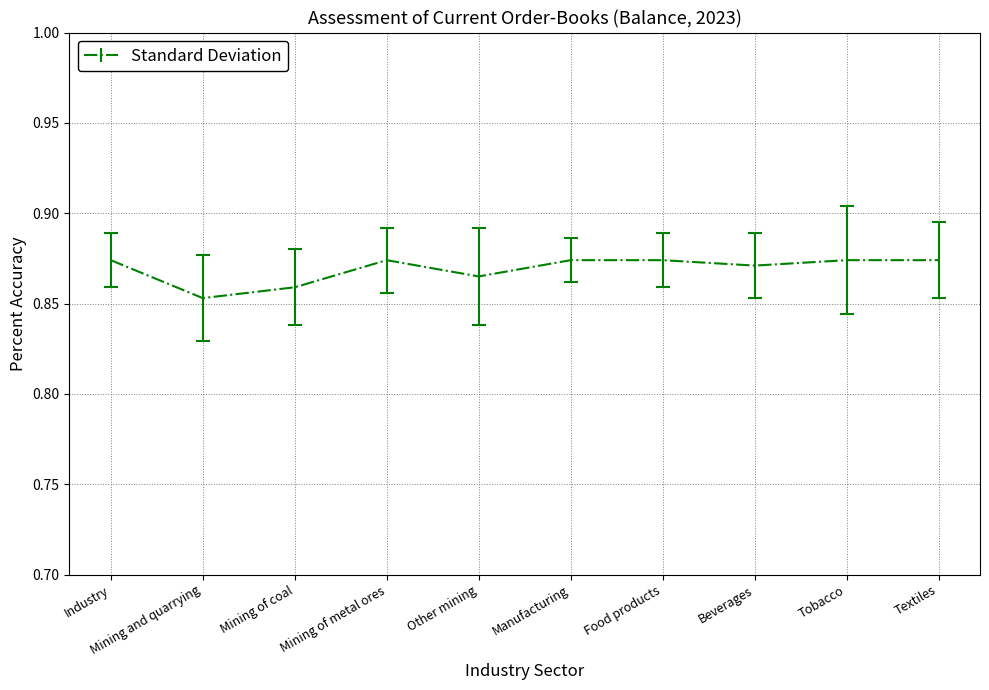

At which label is the value closest to 0?

Mining and quarrying